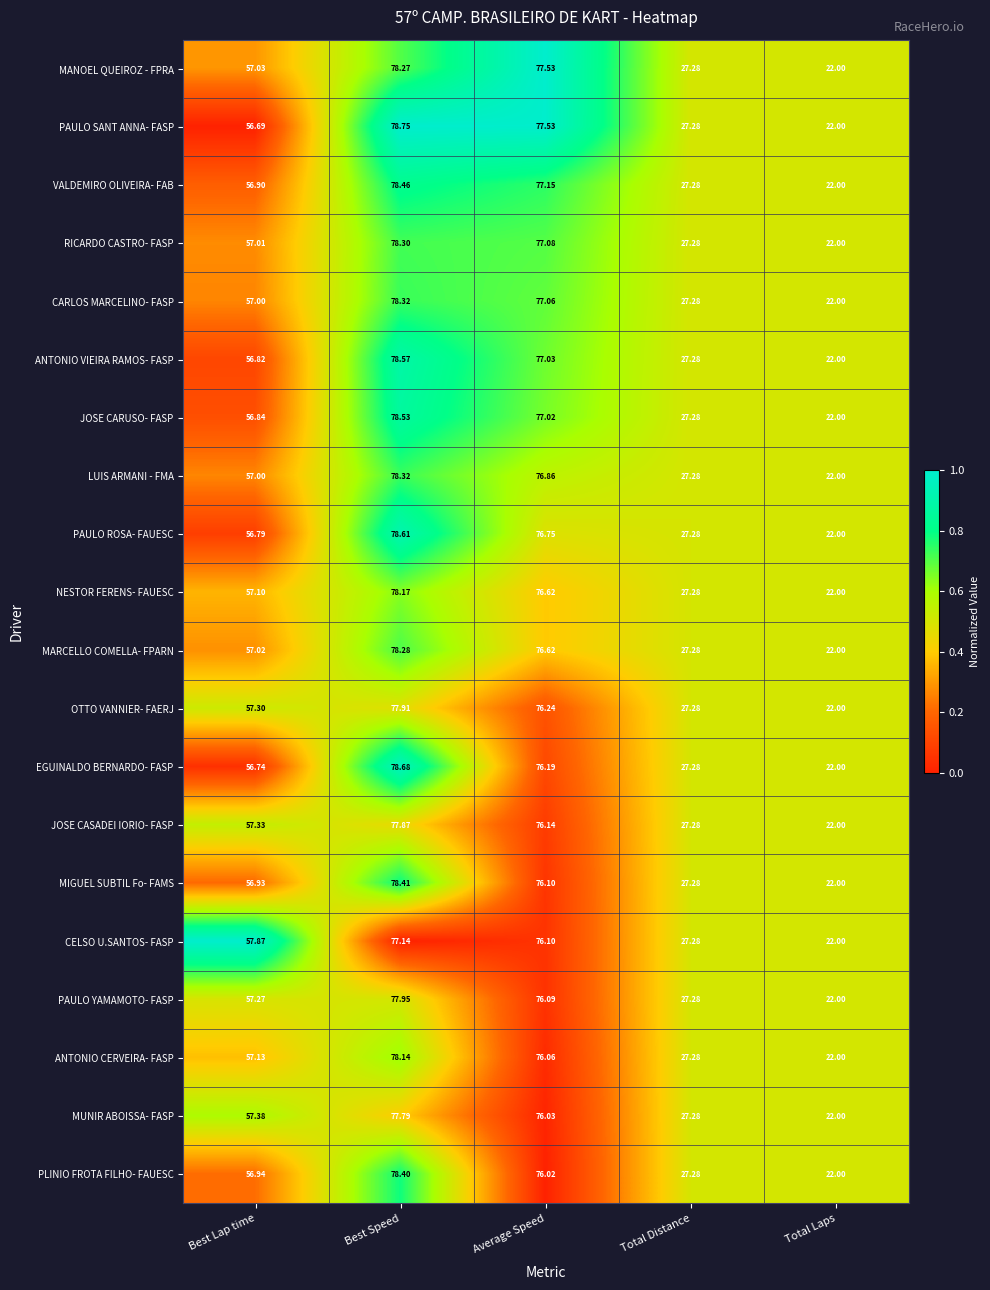

What is the total value across all series at Total Distance?

545.6